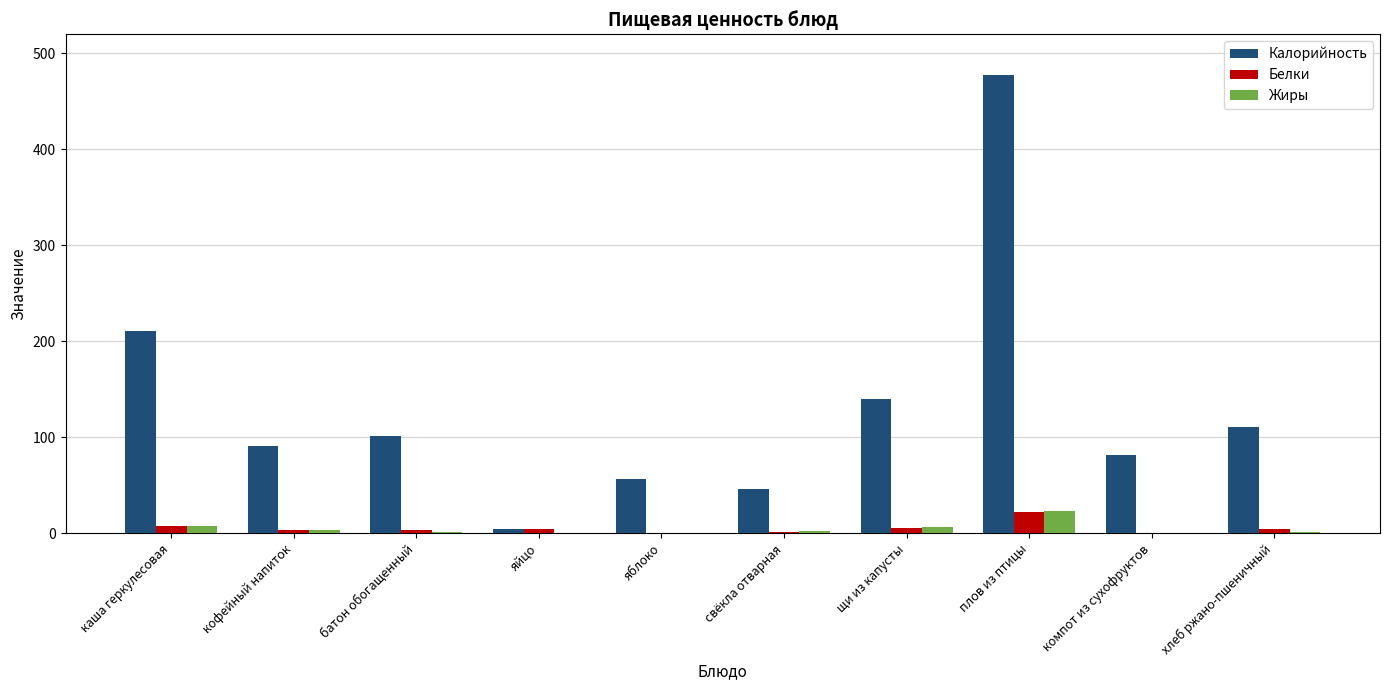

At which label does Жиры reach its peak?

плов из птицы